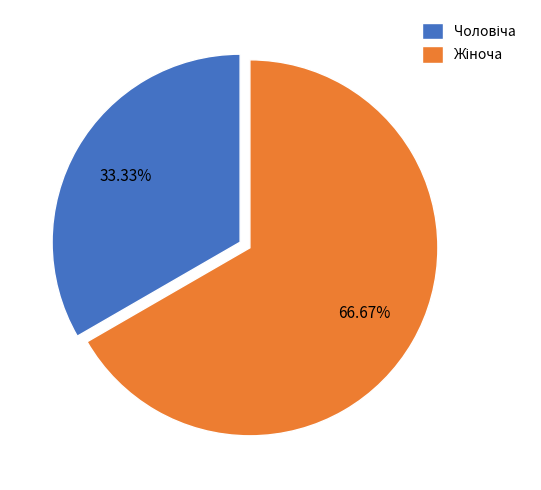

Rank the categories by value from highest to lowest.

Жіноча, Чоловіча